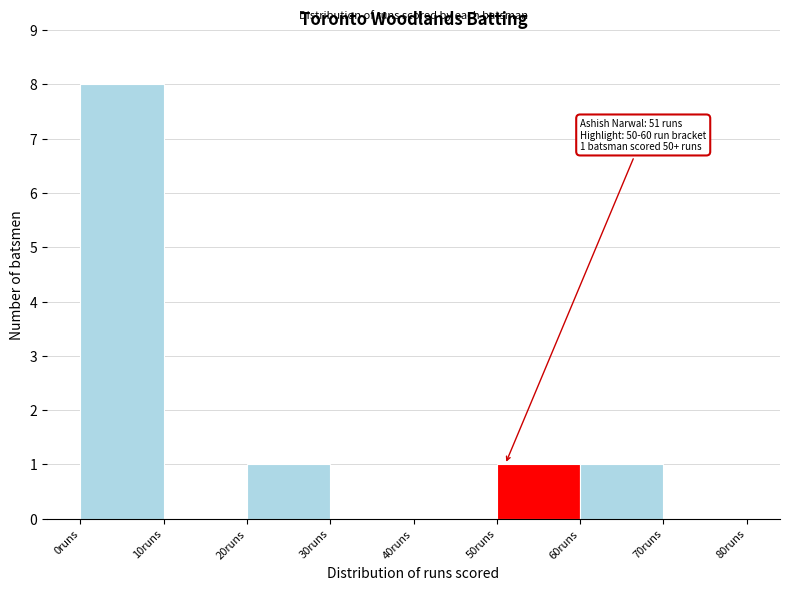

Over which range of the x-axis is the bar tallest?

0 to 10